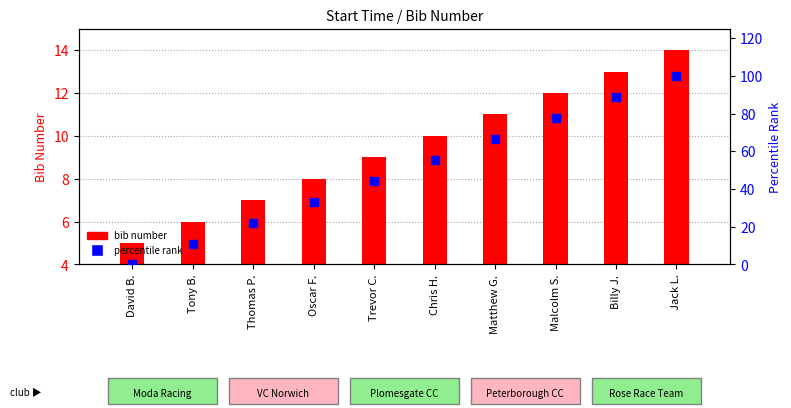

At how many categories does at least one series exceed 83?

2